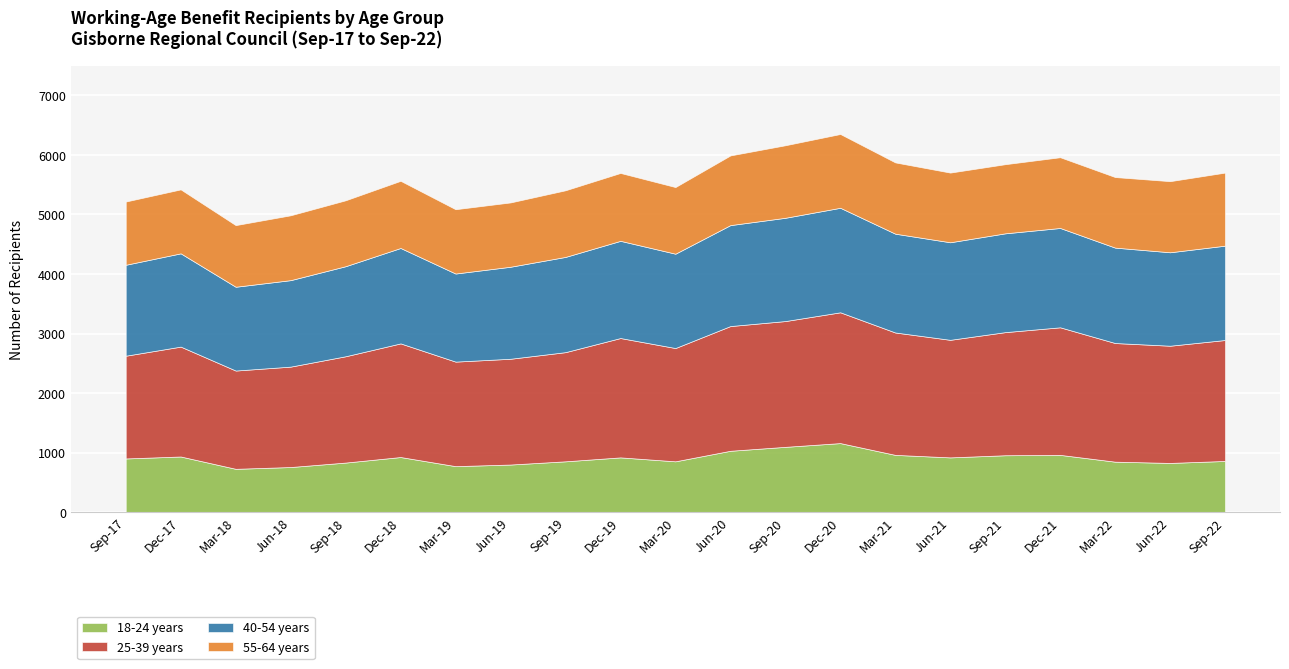

What is the value of the 25-39 years point at the 13th from the left?

2112